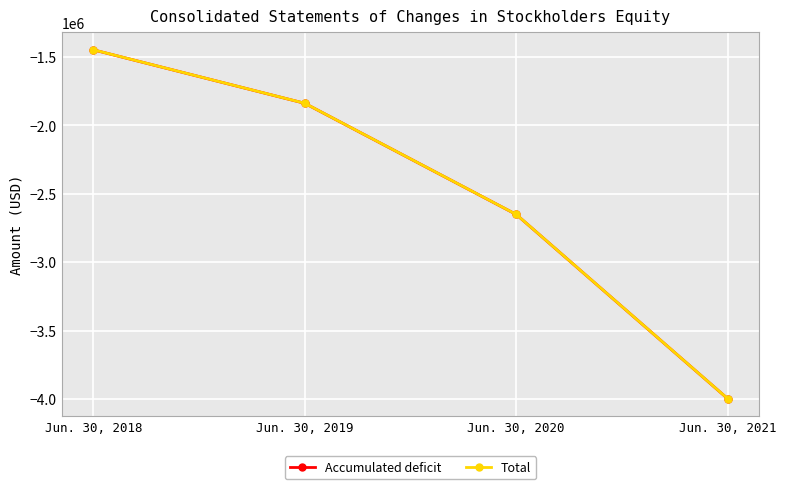

At which category is the sum across all series the highest?

Jun. 30, 2018